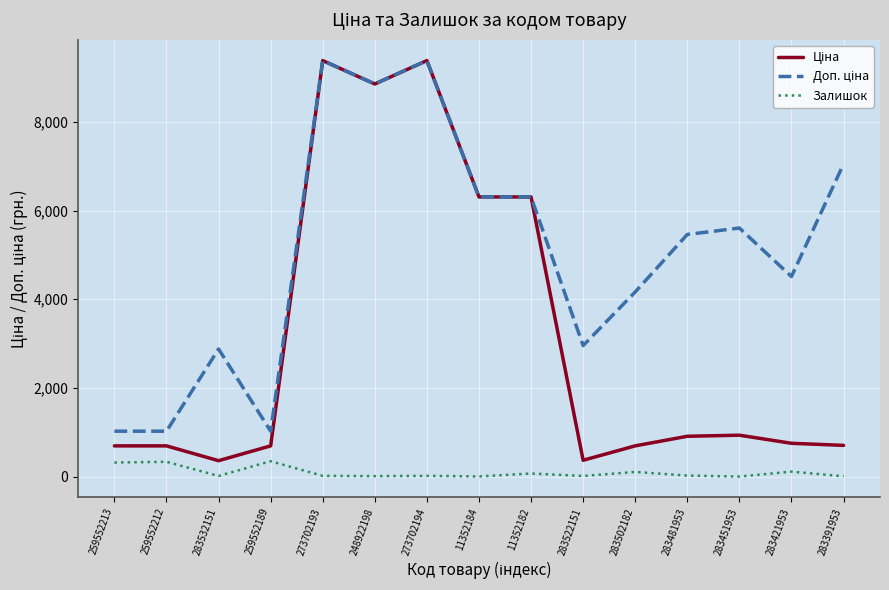

In Доп. ціна, how many points are lower than both neighbors (excluding endpoints)?

4